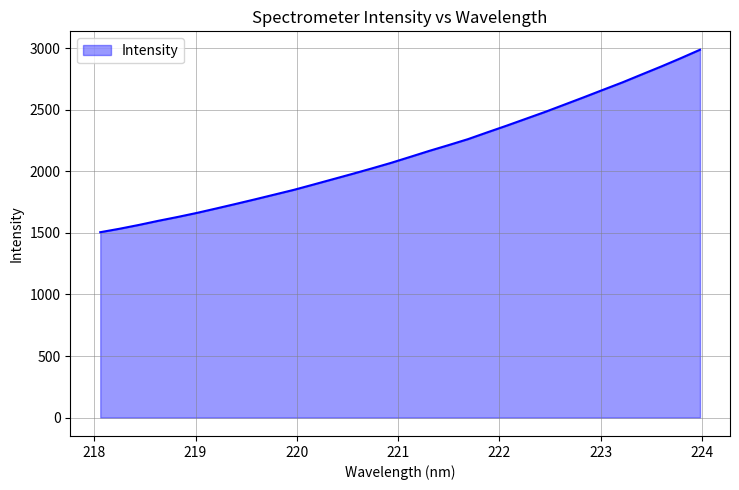

What is the minimum value shown in the chart?

1505.3